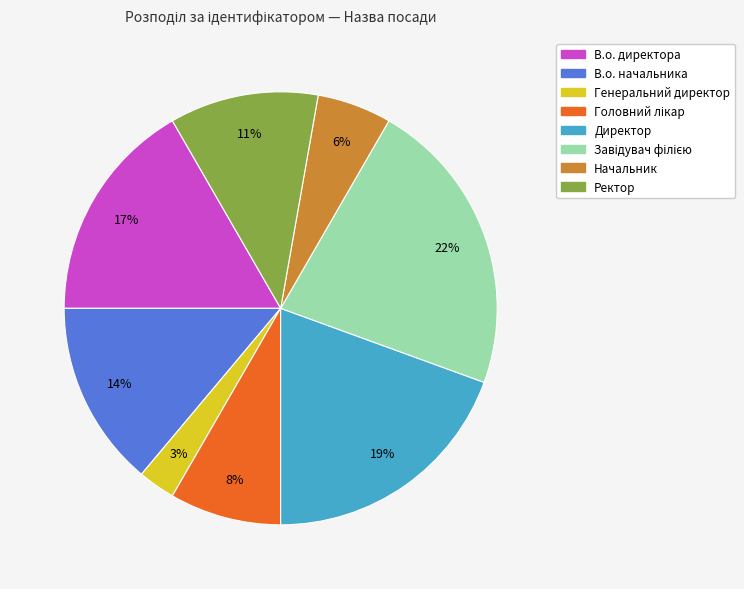

To the nearest percent, what percentage of the pie is В.о. директора?

17%